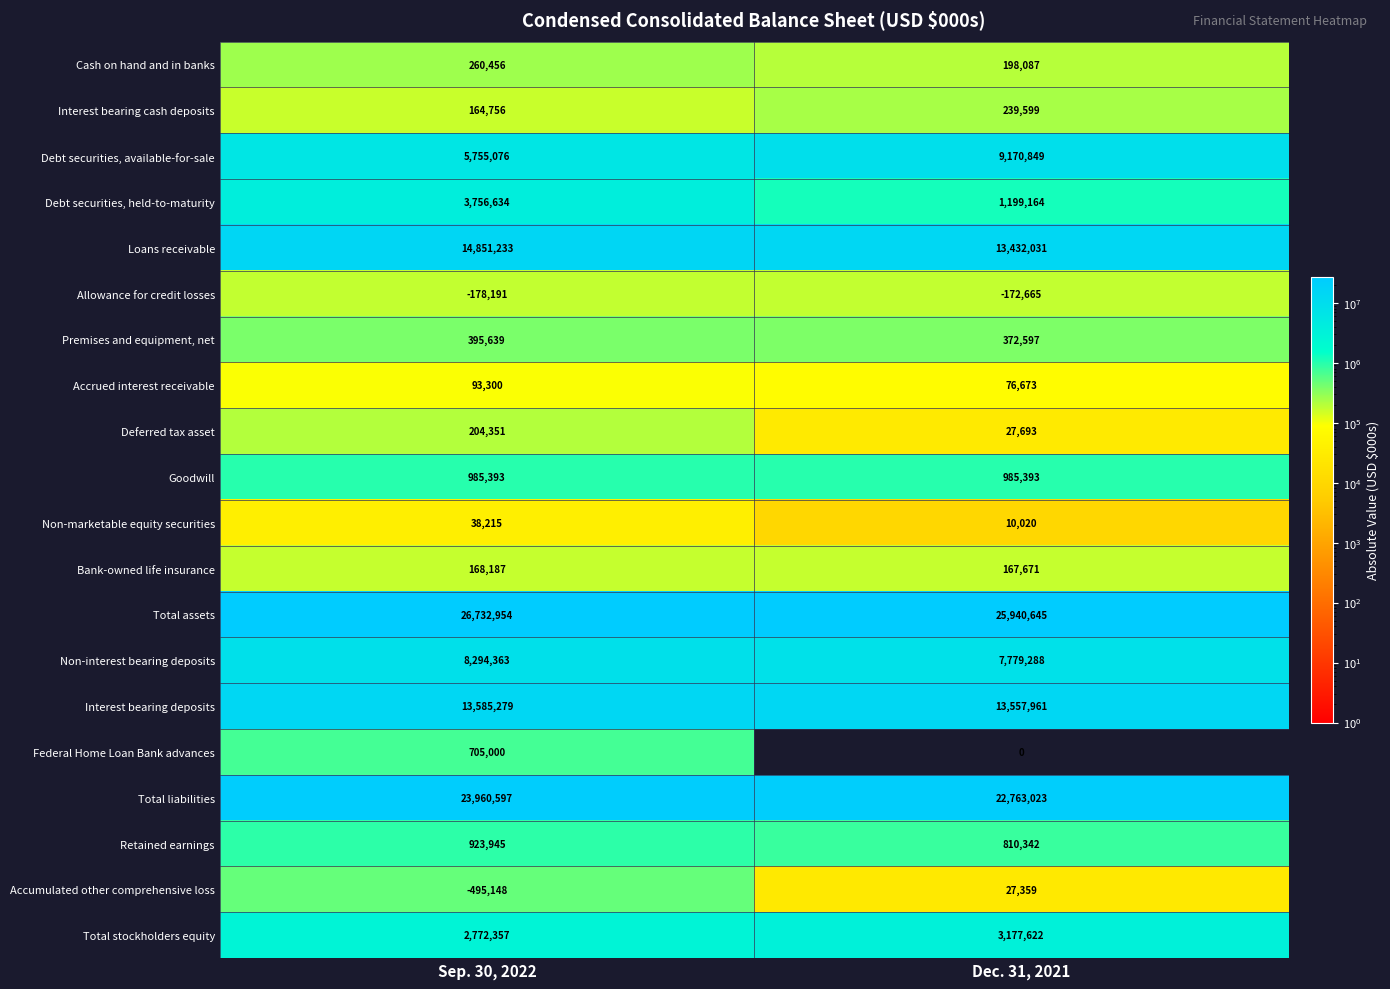

Which series has the largest total across all categories?

Total assets